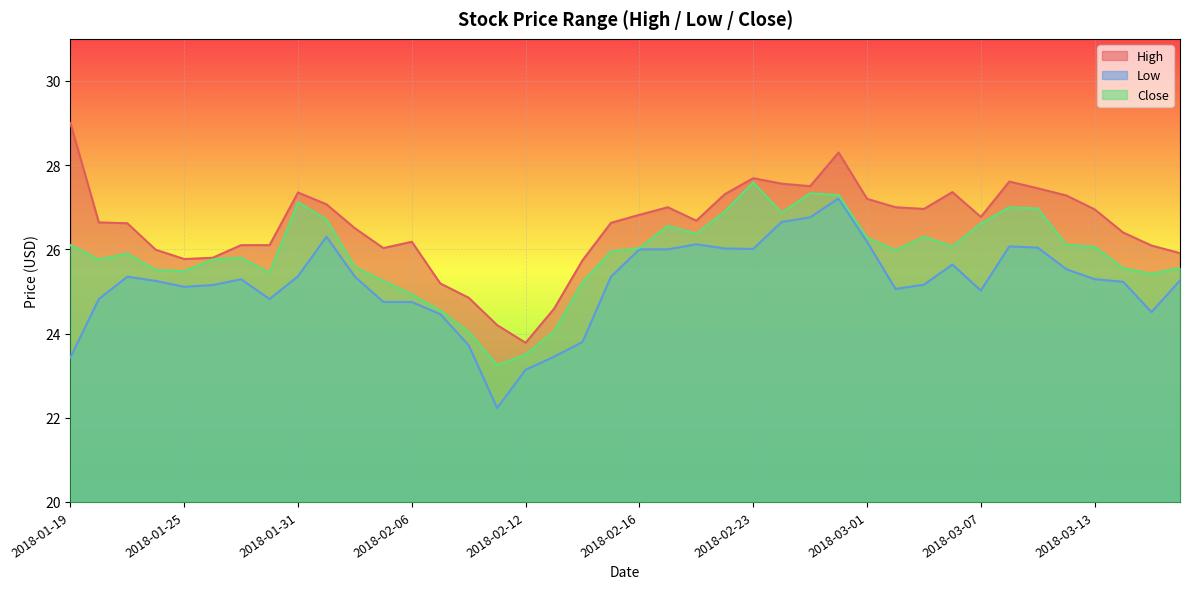

Where does the High series first go above 26?

2018-01-19